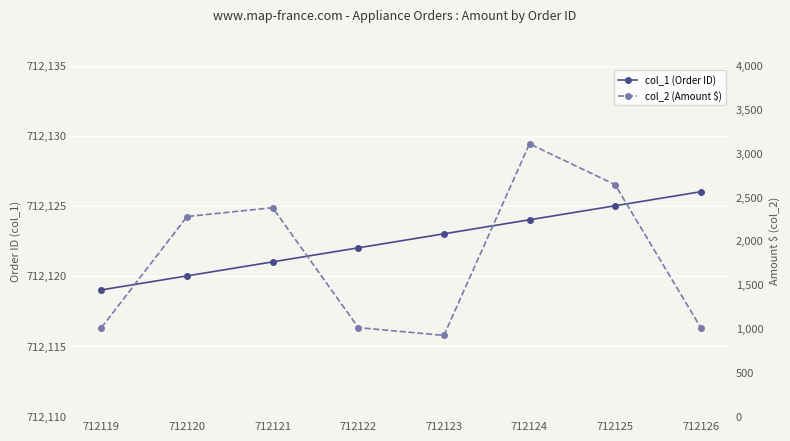

What is the value of the col_2 (Amount $) point at the 7th from the left?

2640